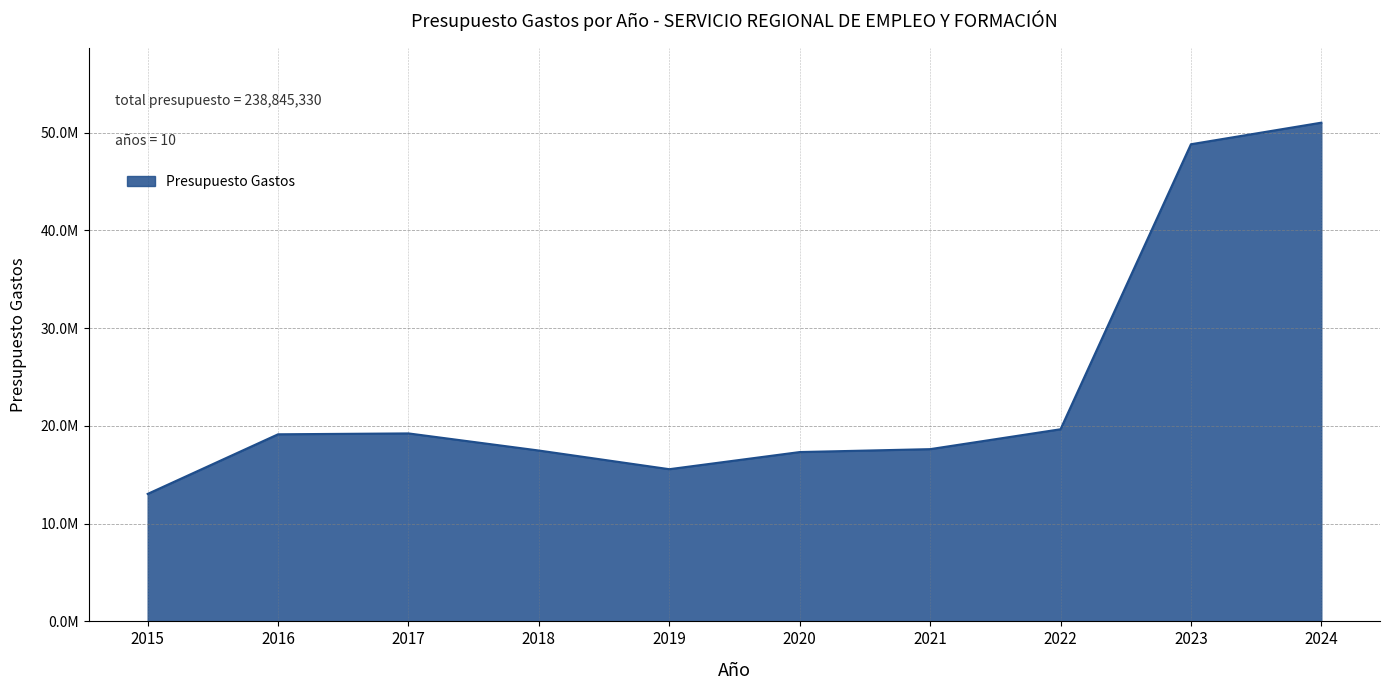

What is the difference between the values at 2016 and 2015?

6096637